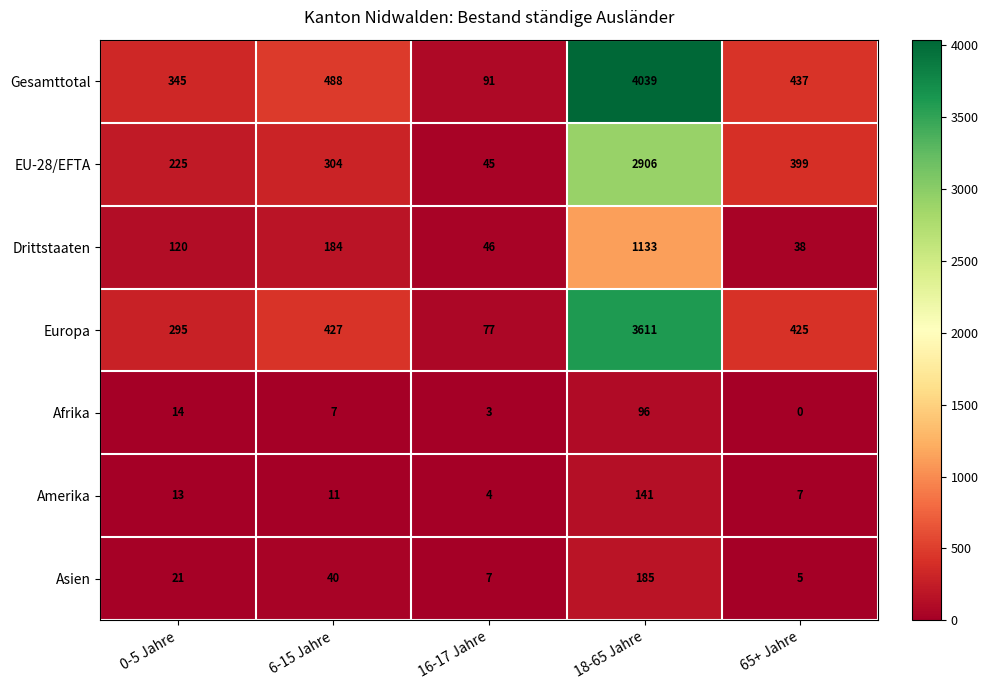

At which label does Afrika first exceed 7?

0-5 Jahre